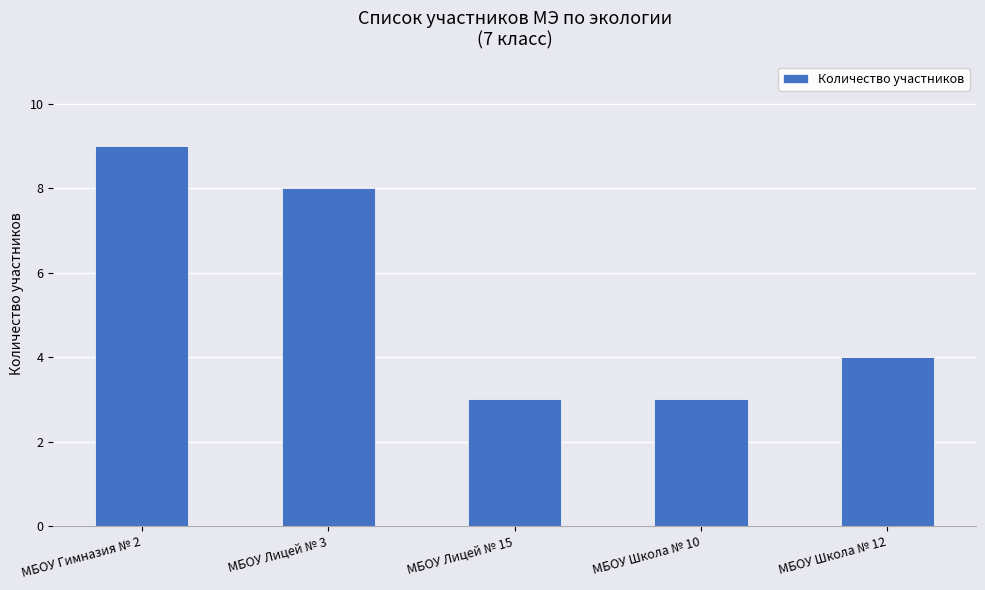

What is the minimum value shown in the chart?

3